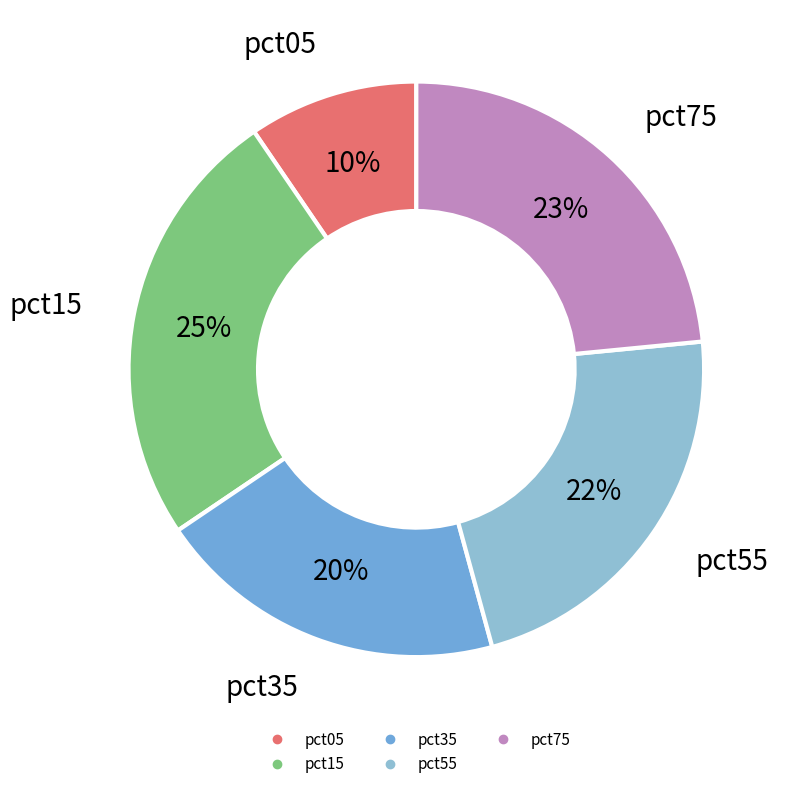

Is there a majority slice in this chart?

No